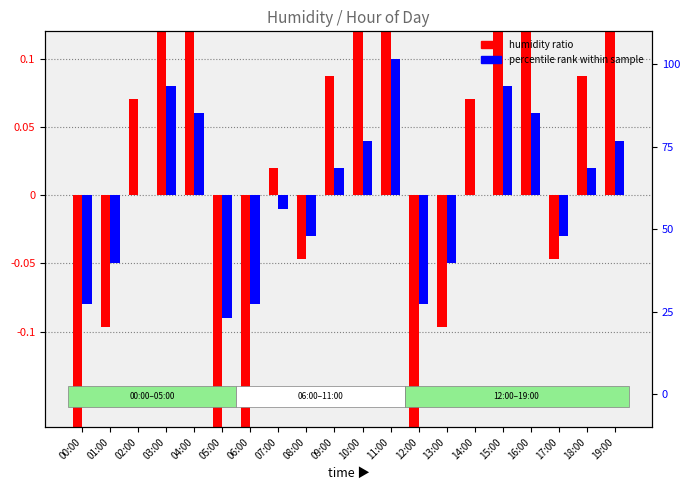

Rank the categories by humidity ratio value from highest to lowest.

11:00, 03:00, 15:00, 04:00, 16:00, 10:00, 19:00, 09:00, 18:00, 02:00, 14:00, 07:00, 08:00, 17:00, 01:00, 13:00, 00:00, 06:00, 12:00, 05:00